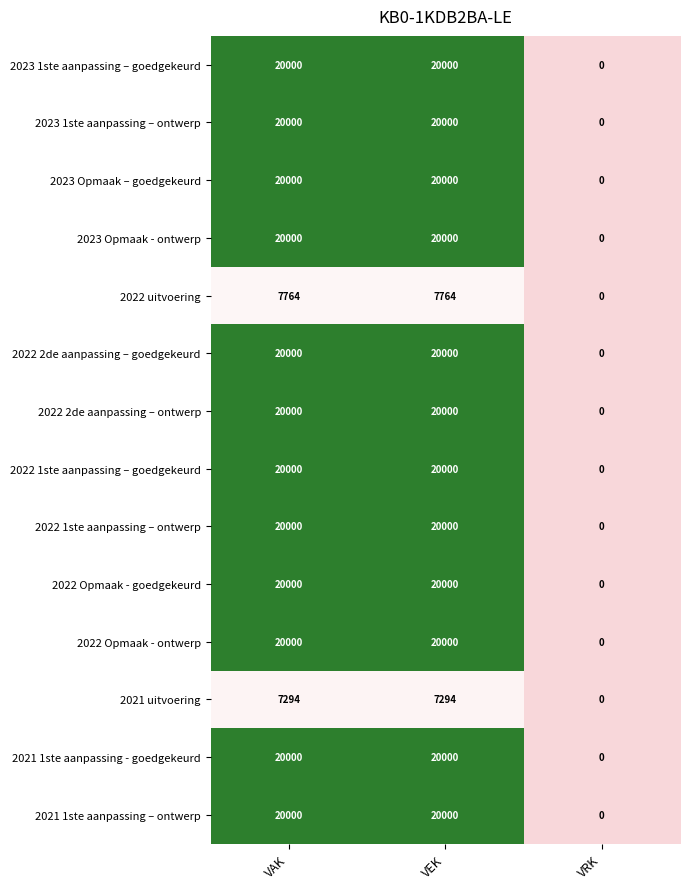

Which label corresponds to the smallest value in the chart?

VRK